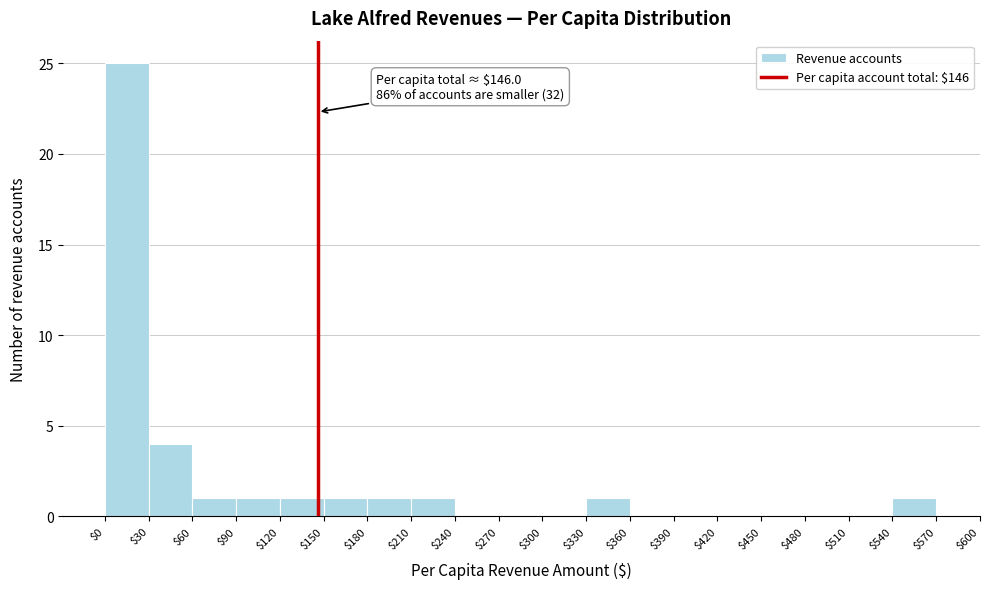

Which range on the x-axis has the tallest bar?

$0 to $30